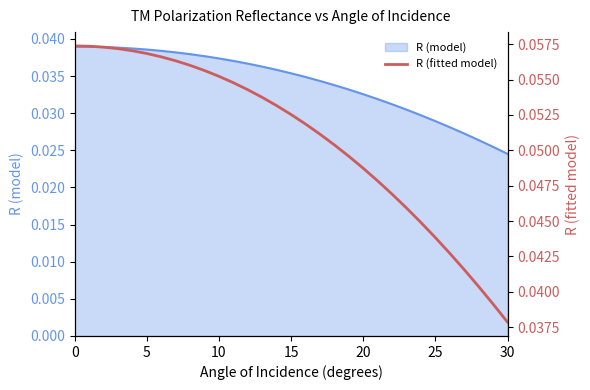

What is the label of the 5th point from the right?

26